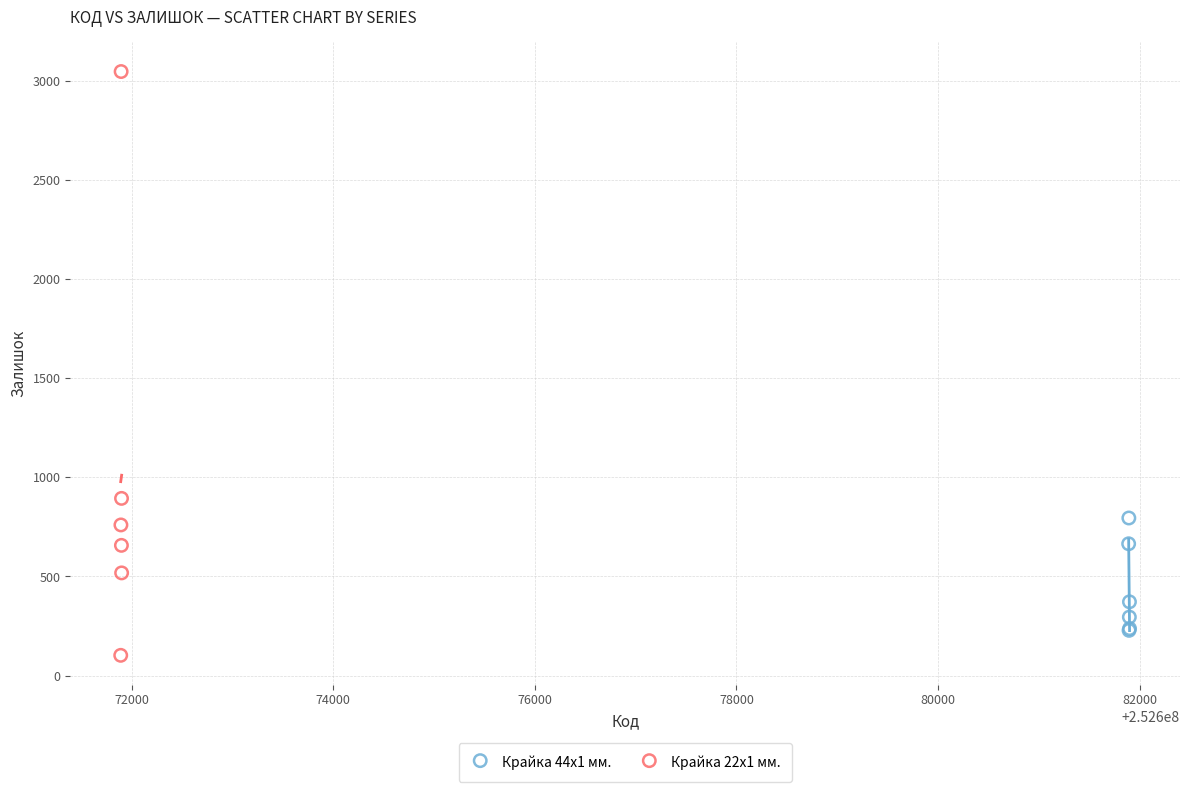

Which series reaches the minimum Y coordinate?

Крайка 22x1 мм.